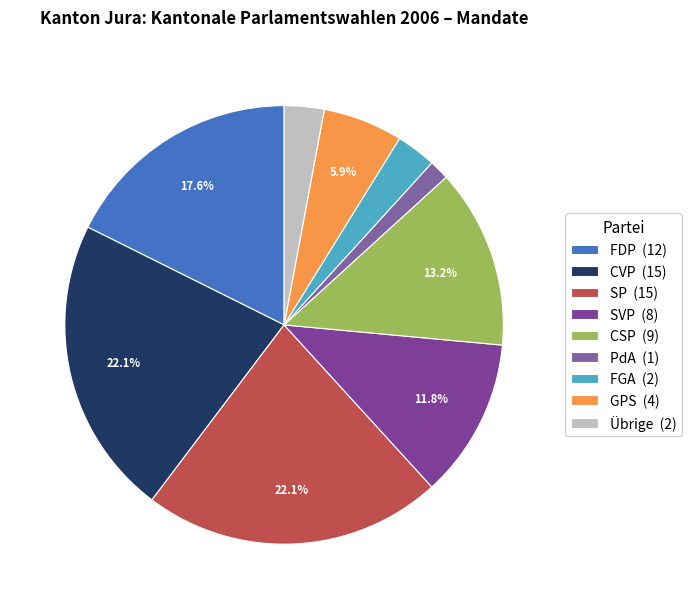

Count the number of slices in the pie.

9